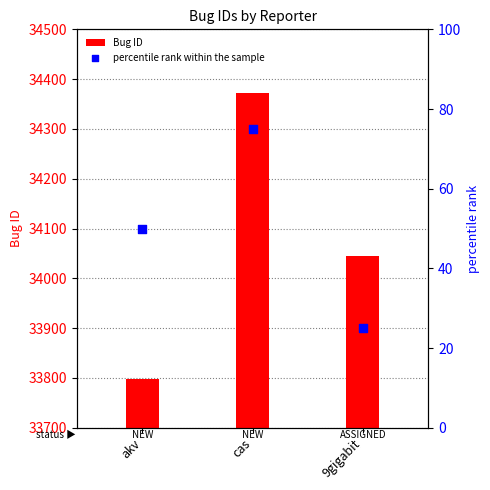

At which category is the sum across all series the highest?

cas